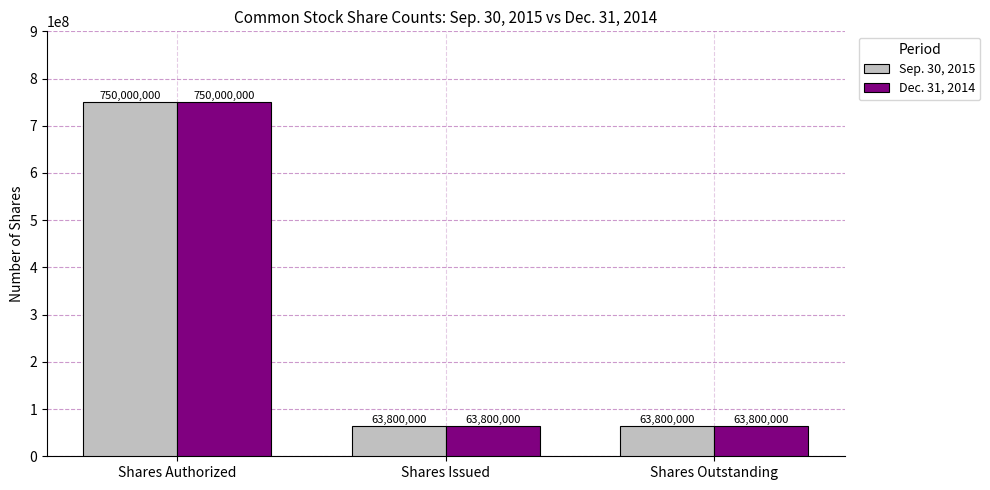

Which label corresponds to the largest value in the chart?

Shares Authorized